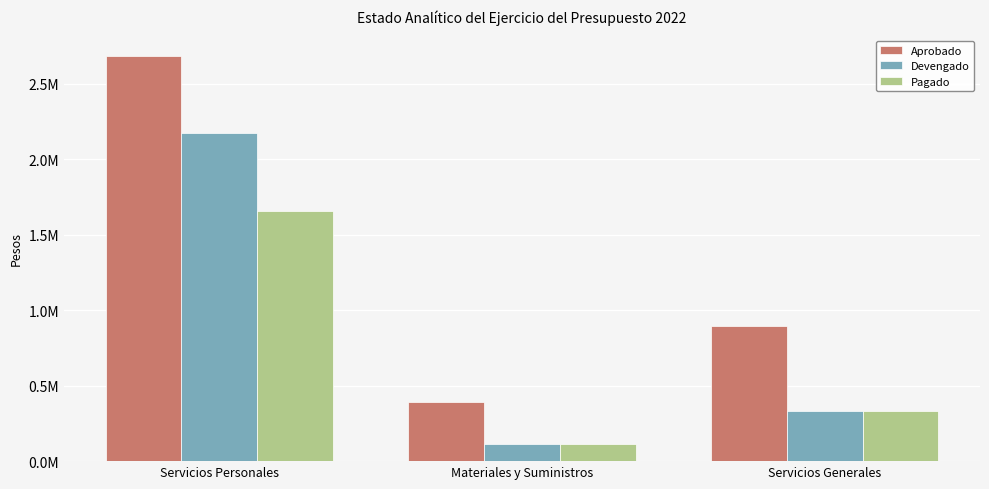

What is the approximate value of Devengado at Servicios Generales?

329648.7